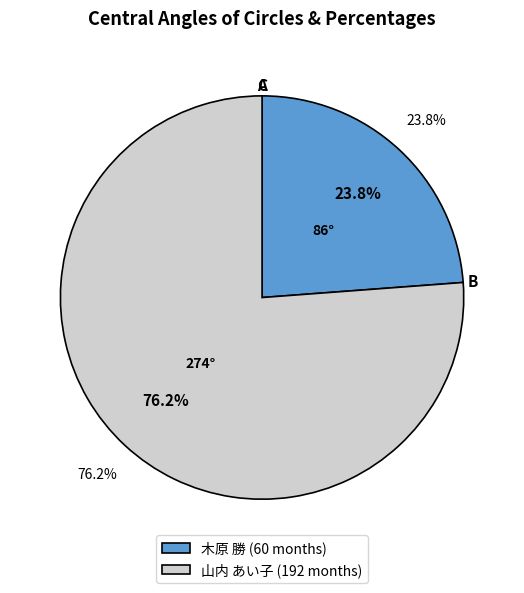

What is the ratio of the value at 山内 あい子 to the value at 木原 勝?

3.2